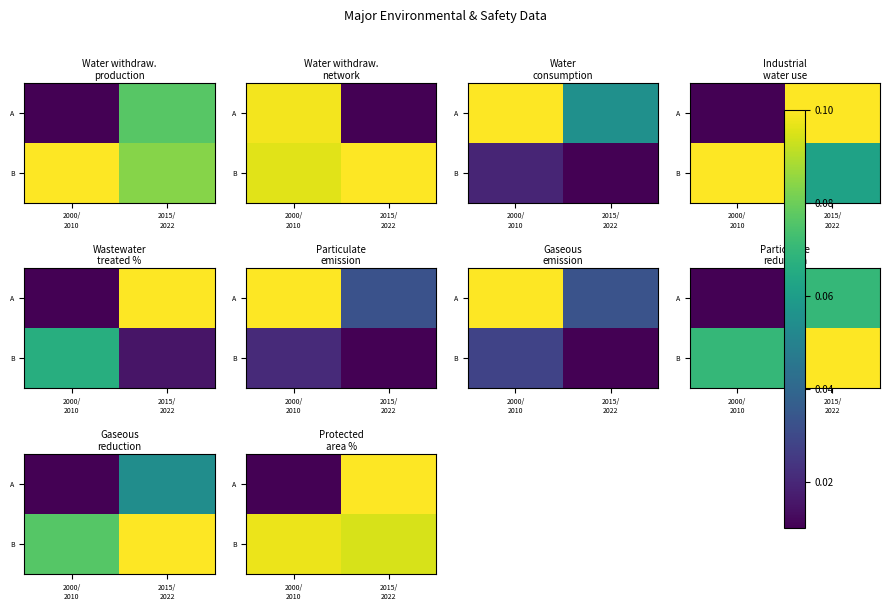

What is the maximum value for A?

0.1